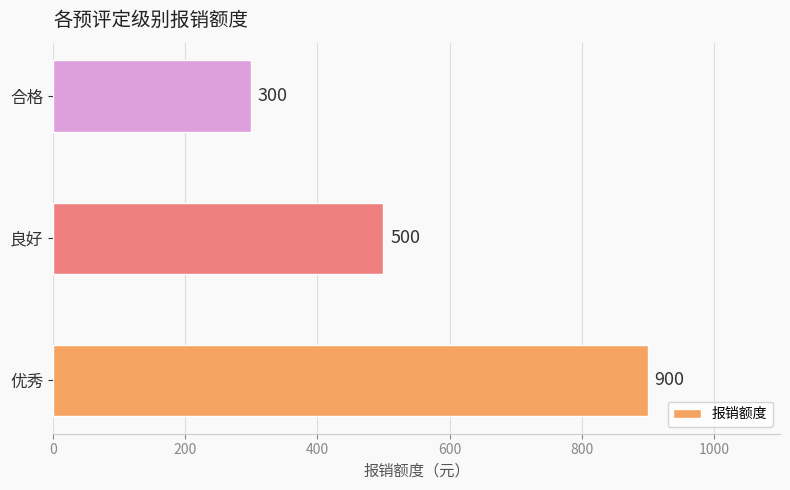

What is the change in value from 良好 to 合格?

-200